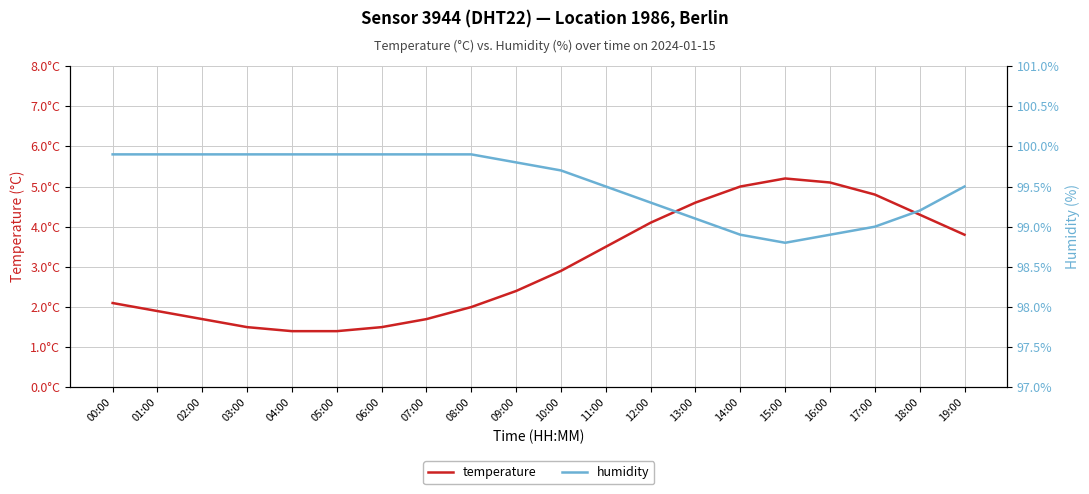

What are all the series names shown in the legend?

temperature, humidity